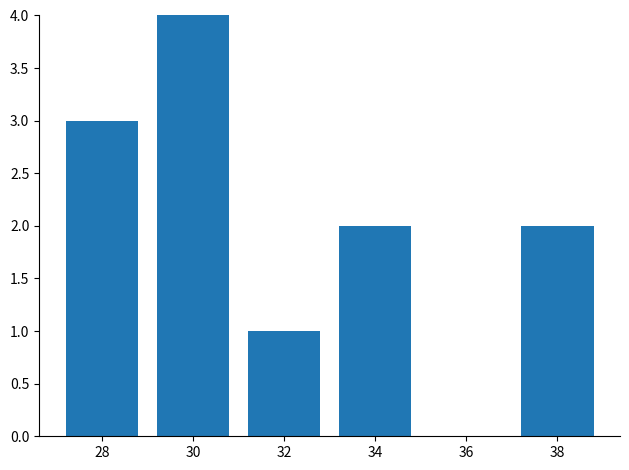

What is the greatest value displayed?

4